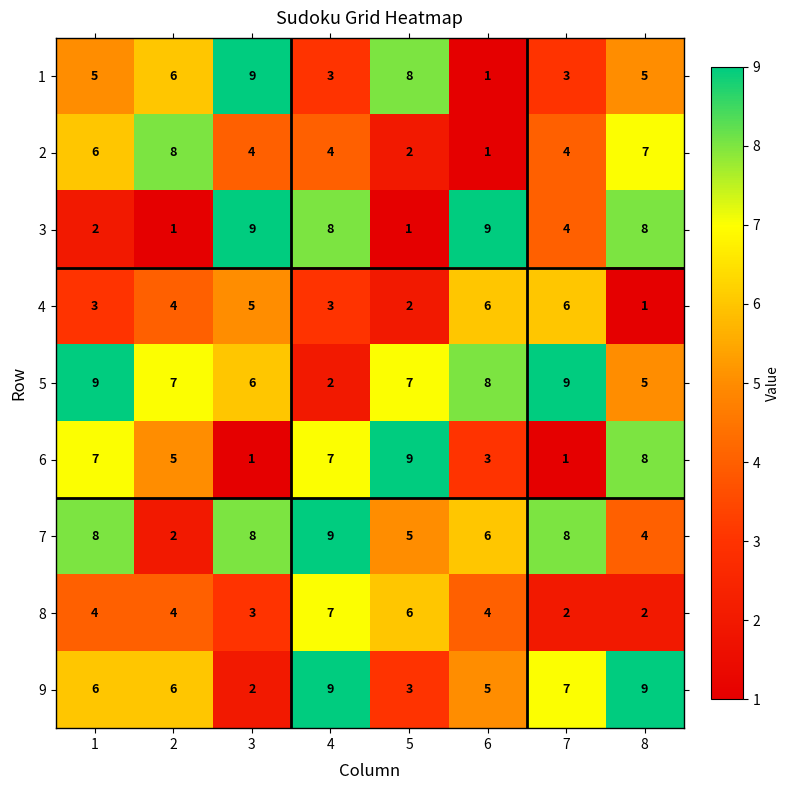

What is the average value of the 6 series?

5